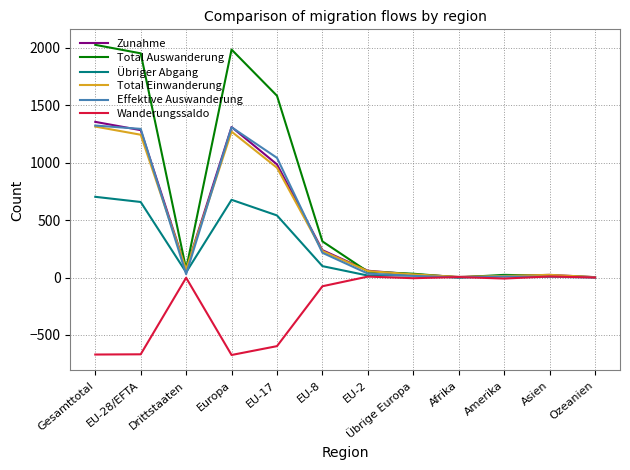

At which category is the sum across all series the highest?

Gesamttotal